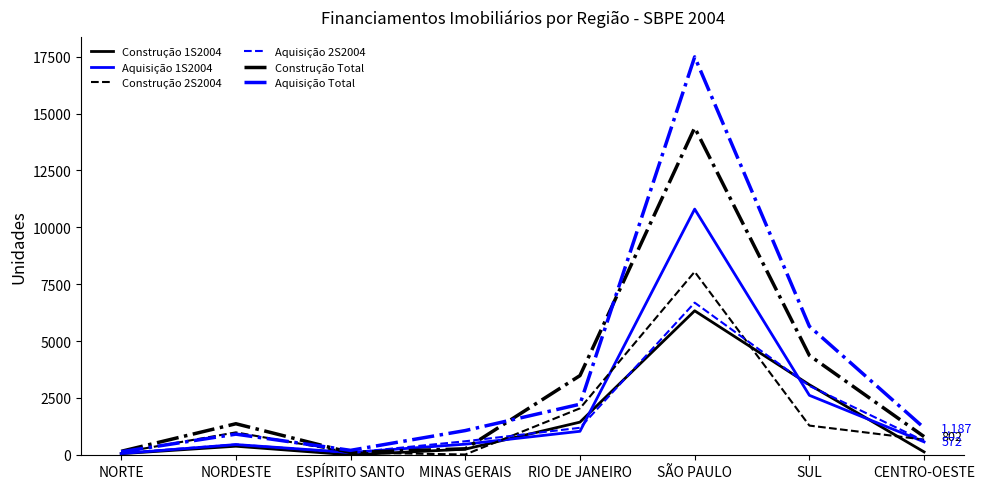

Which series has the widest spread of values?

Aquisição Total